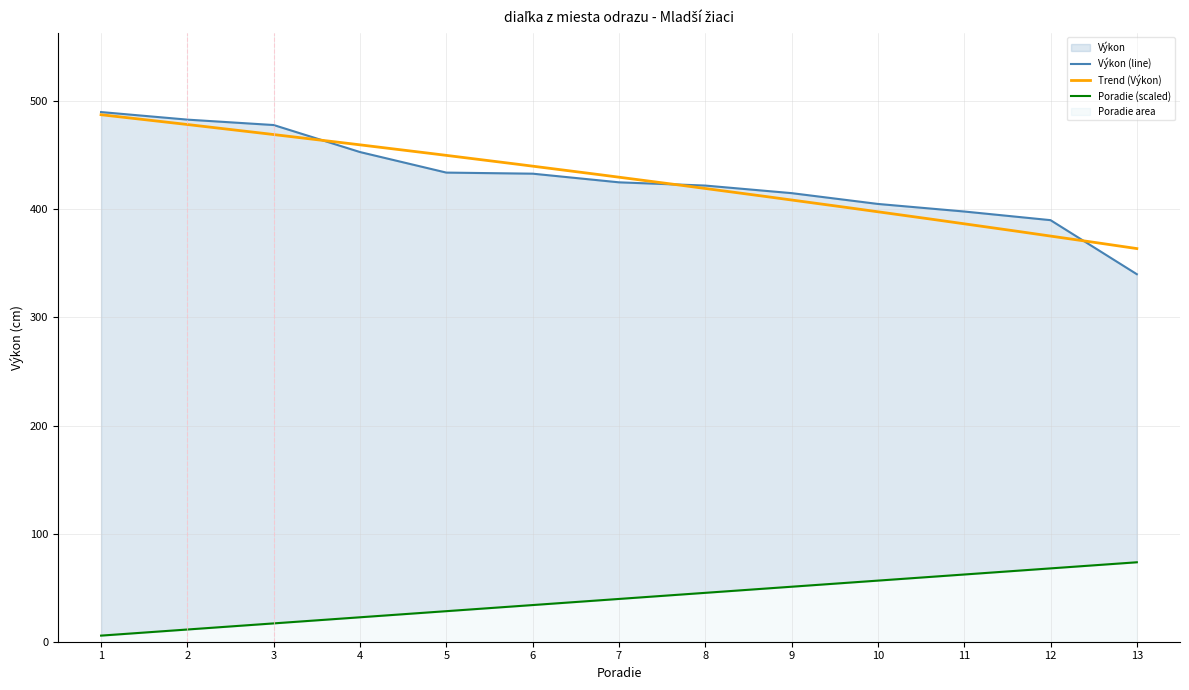

What is the difference between the maximum and minimum values in the Výkon series?

150.0